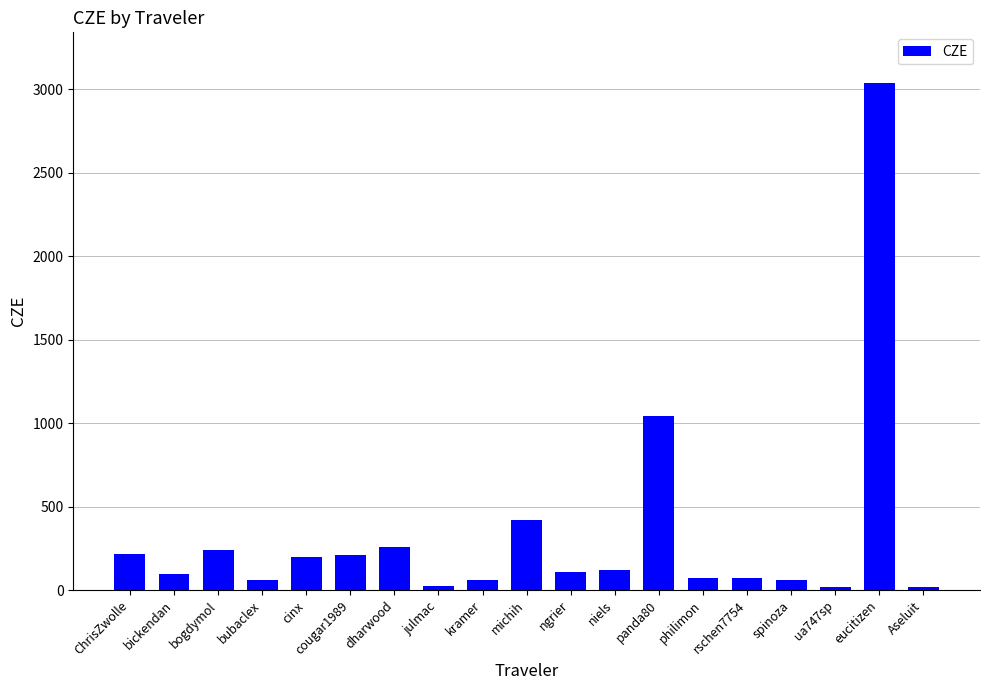

What is the difference between the second highest and minimum values?

1028.0